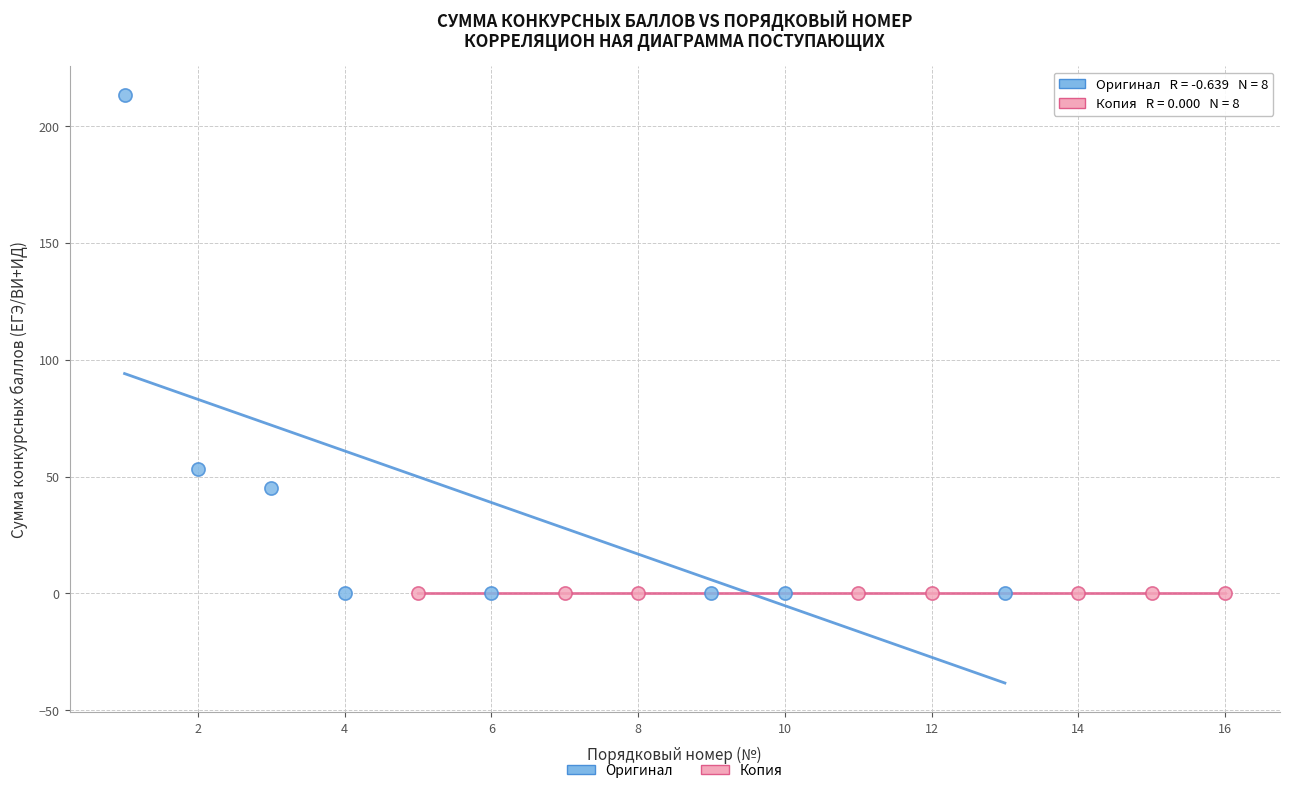

Which series reaches the maximum Y coordinate?

Оригинал